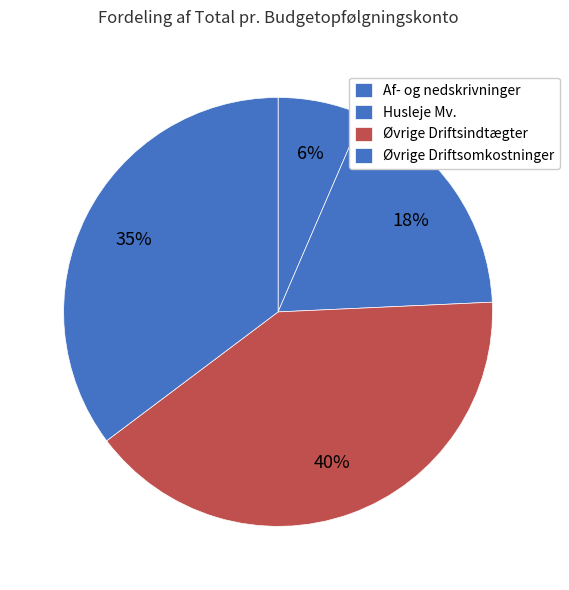

How many segments does this pie chart have?

4